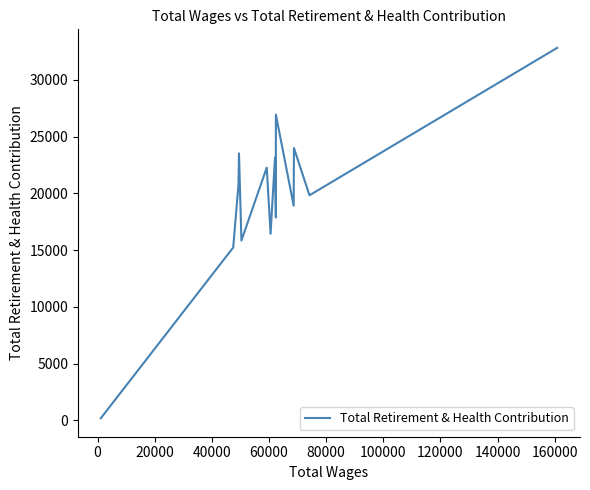

How many interior local valleys (lower than both neighbors) does the data have?

5